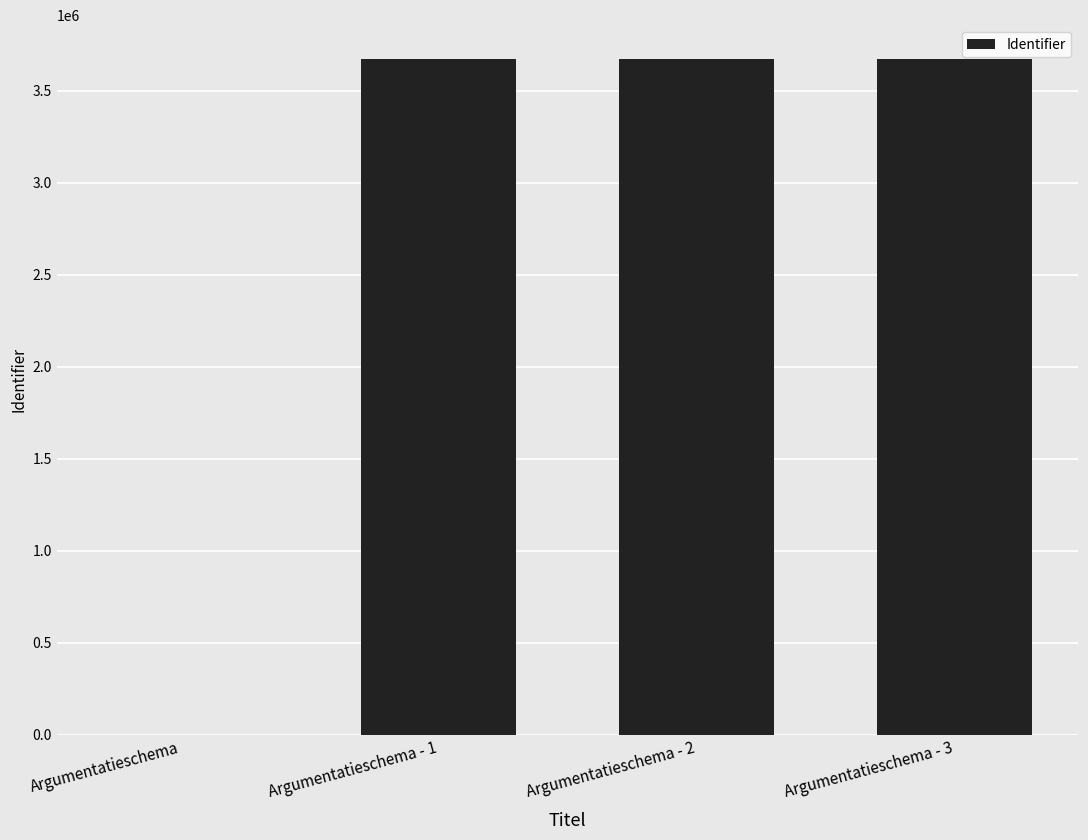

What is the greatest value displayed?

3673171